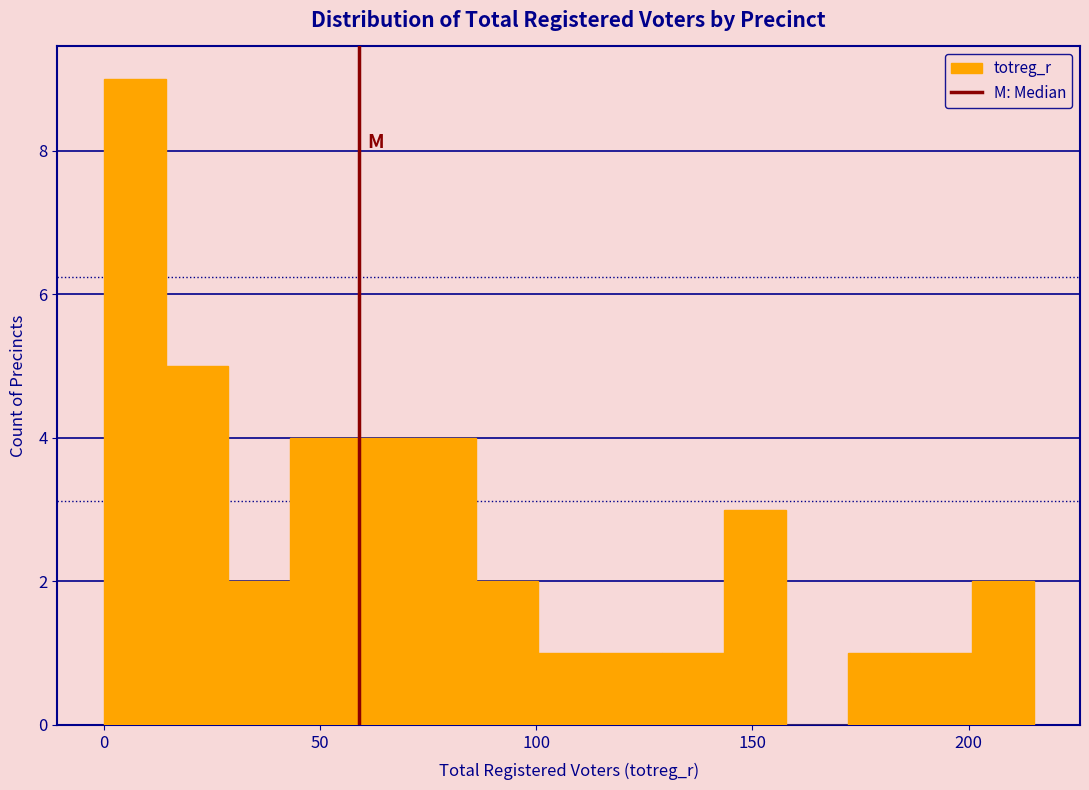

Around what value on the x-axis is the tallest bar? Give the approximate position of its centre, as read against the axis.

5